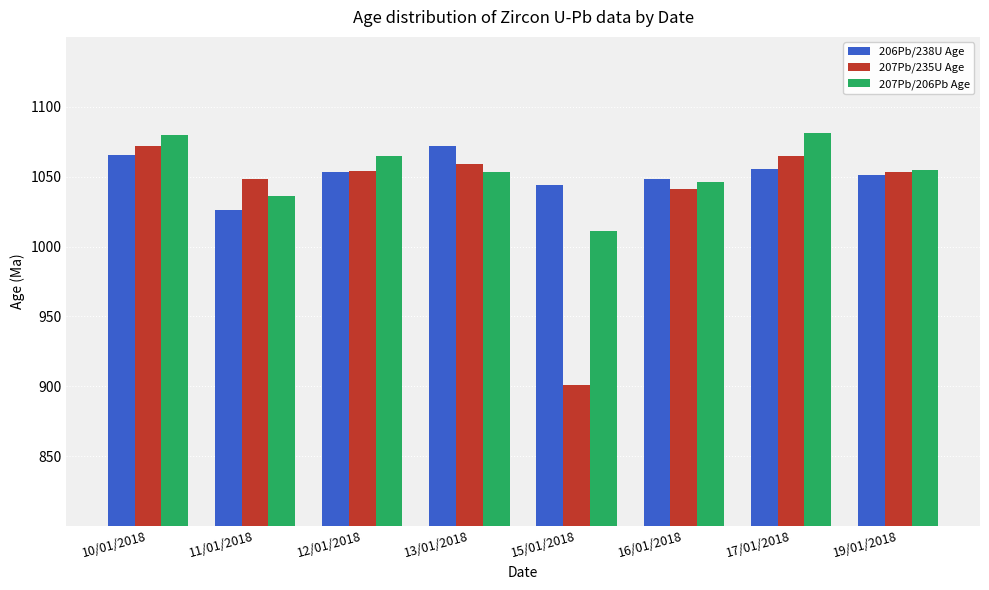

Between 11/01/2018 and 16/01/2018, which series saw the biggest shift?

206Pb/238U Age